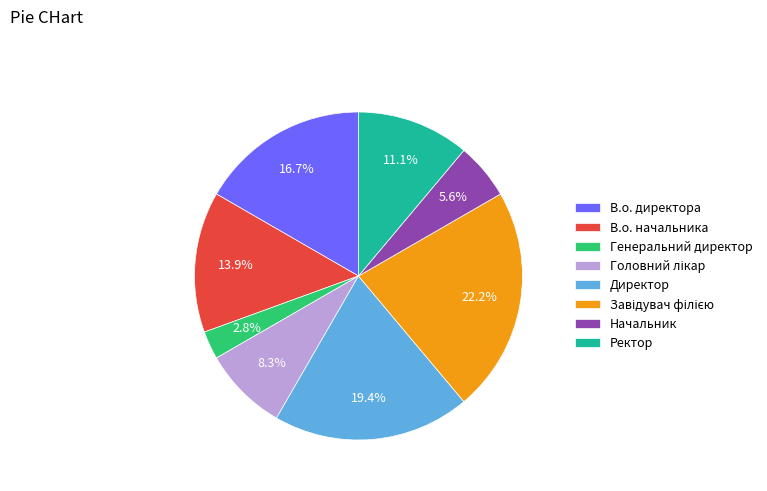

What percentage is the Ректор slice, to the nearest percent?

11%